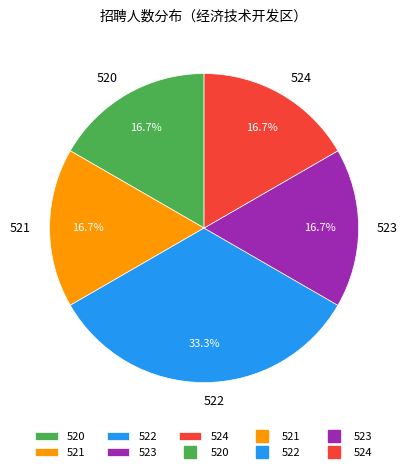

What is the largest slice in the pie chart?

522